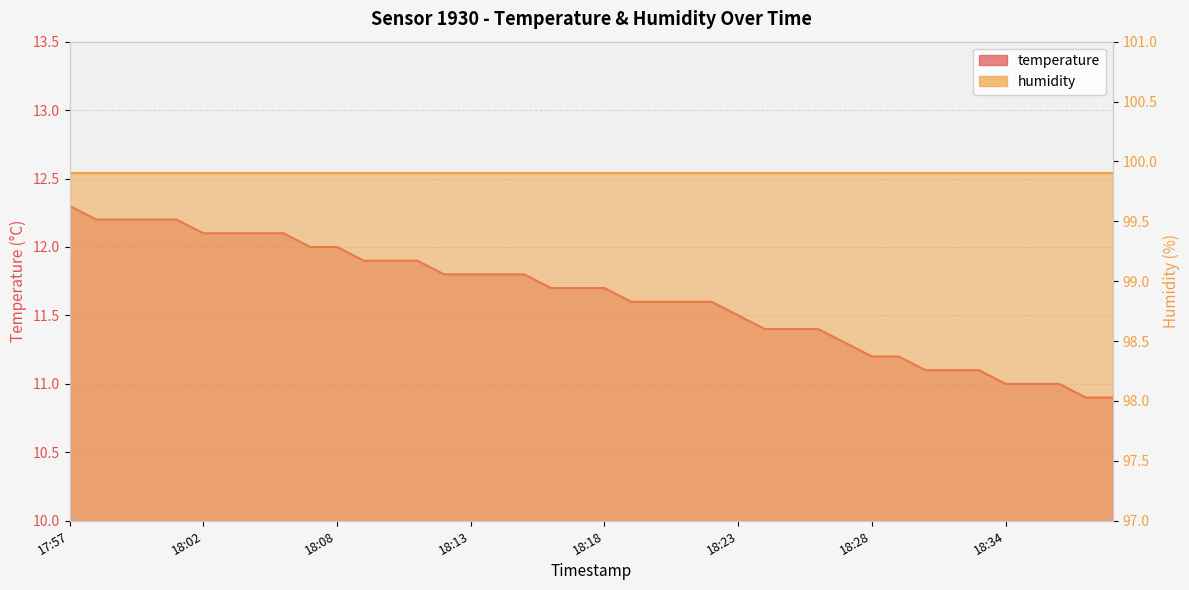

Between 18:14 and 18:16, which is larger?

18:14